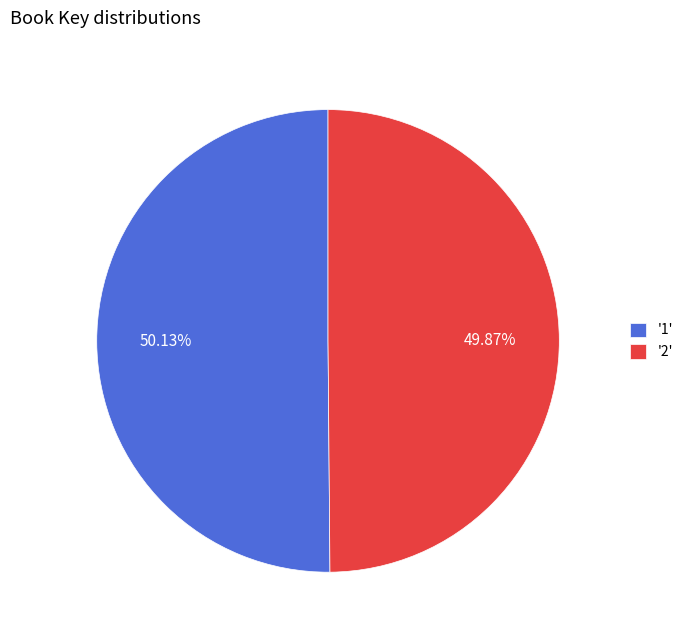

Is there any slice that represents more than half of the pie?

Yes